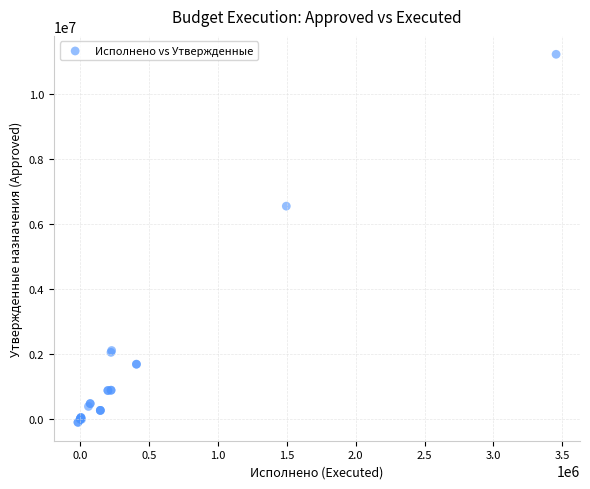

What Y value in the scatter plot is closest to 5567568?

6556480.8